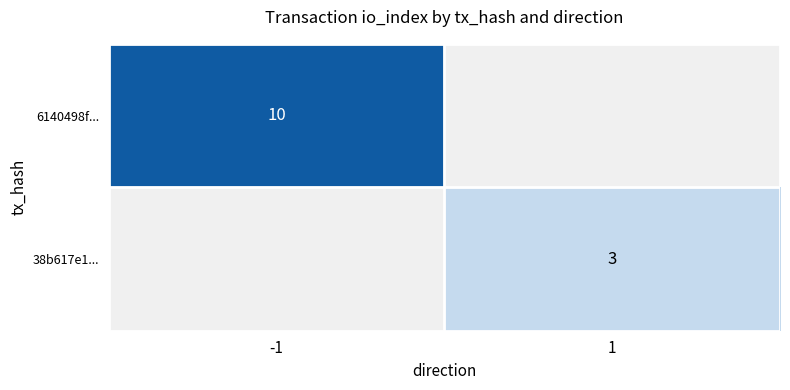

Is the value of 6140498f... at -1 greater than the value of 38b617e1... at 1?

Yes